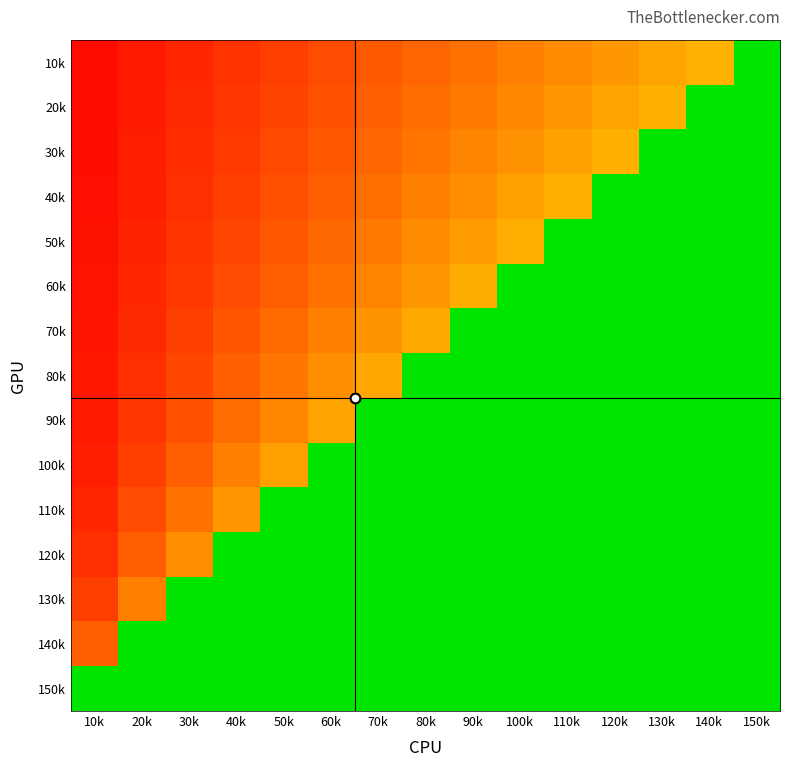

What is the maximum value shown in the chart?

1.0